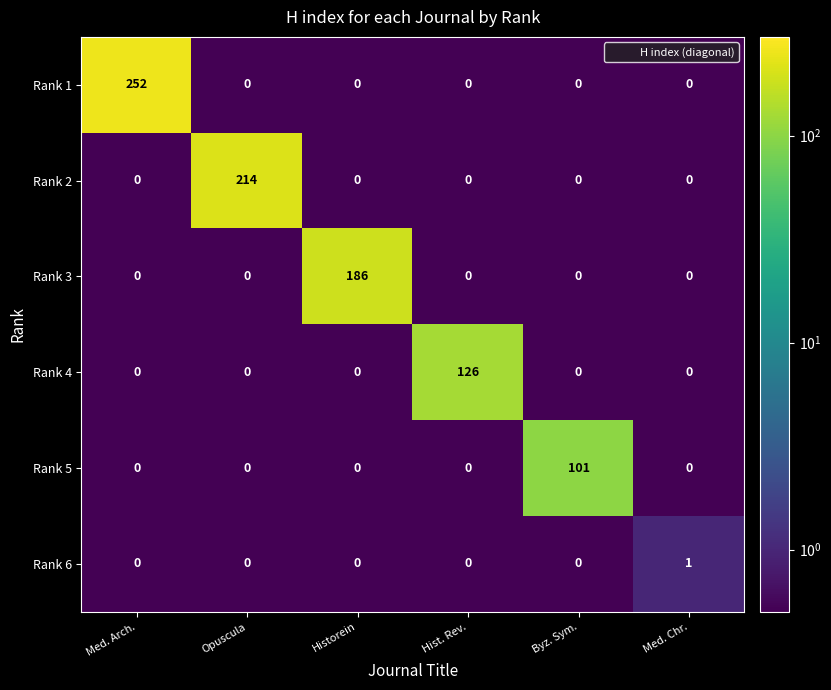

Which series has the largest total across all categories?

Rank 1